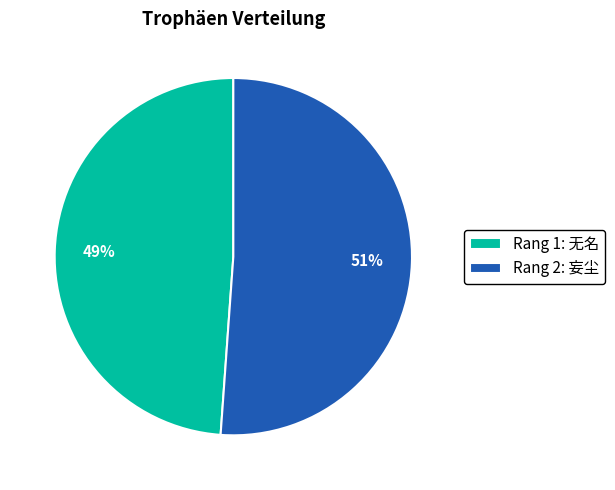

To the nearest percent, what is the difference between the largest and smallest slice percentages?

2%